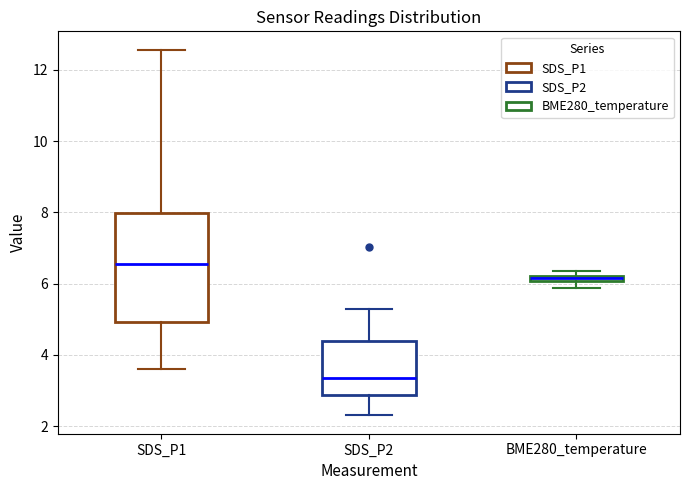

Where is the lower edge of the box for SDS_P2 on the y-axis? The values are not printed on the chart, so give them approximately, as read against the axis.

2.8